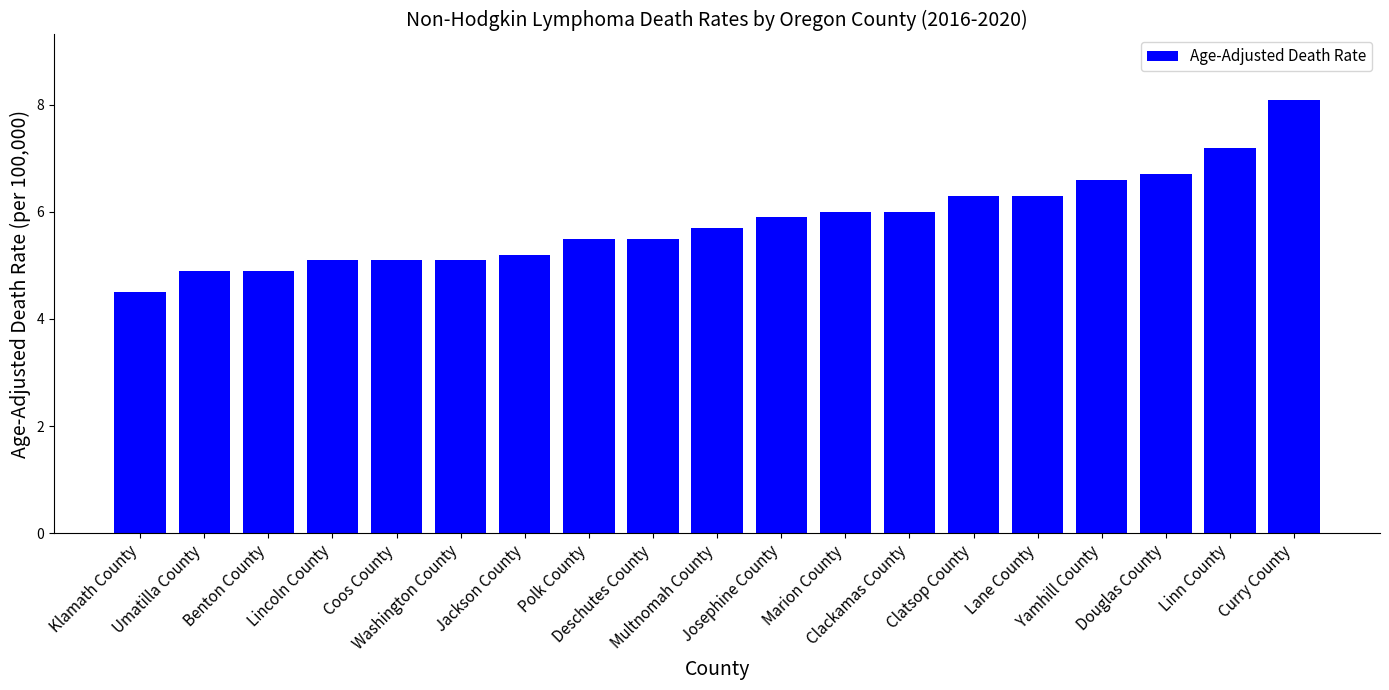

Reading left to right, list all the values displayed in this chart.

Klamath County=4.5	Umatilla County=4.9	Benton County=4.9	Lincoln County=5.1	Coos County=5.1	Washington County=5.1	Jackson County=5.2	Polk County=5.5	Deschutes County=5.5	Multnomah County=5.7	Josephine County=5.9	Marion County=6.0	Clackamas County=6.0	Clatsop County=6.3	Lane County=6.3	Yamhill County=6.6	Douglas County=6.7	Linn County=7.2	Curry County=8.1